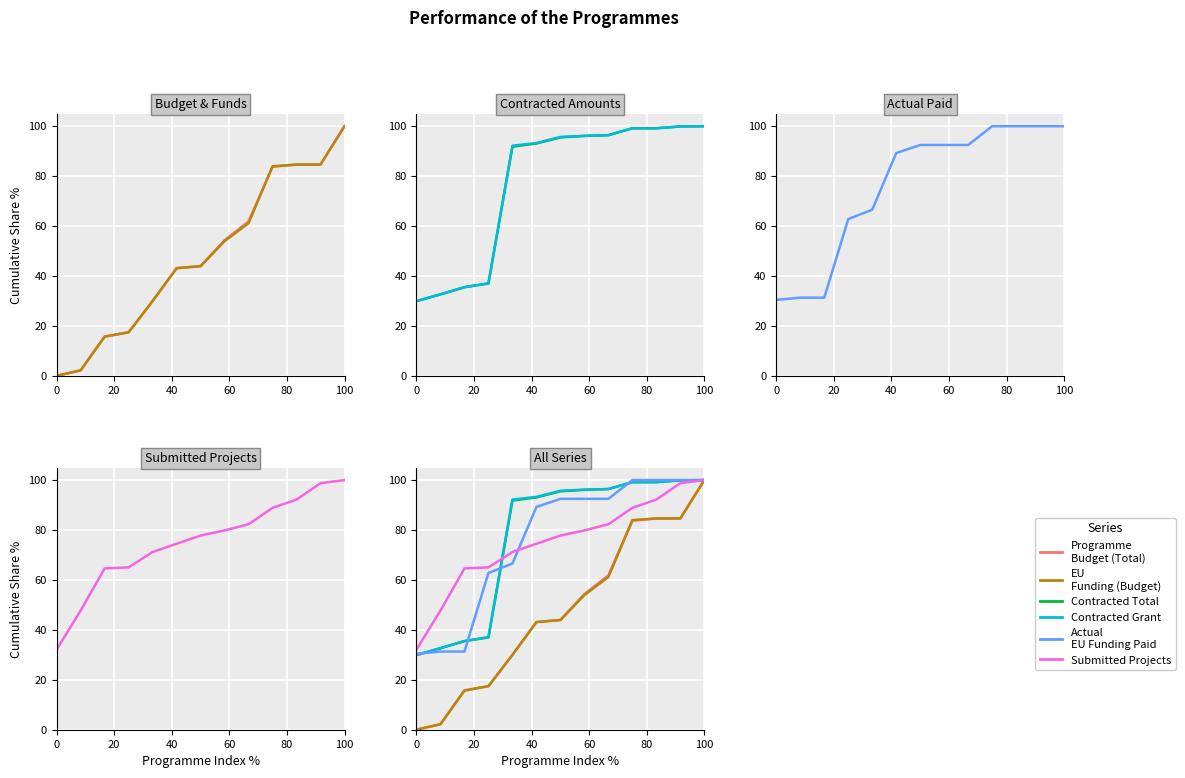

The EU Funding (Budget) series shows 27.3 at 6. True or false?

False